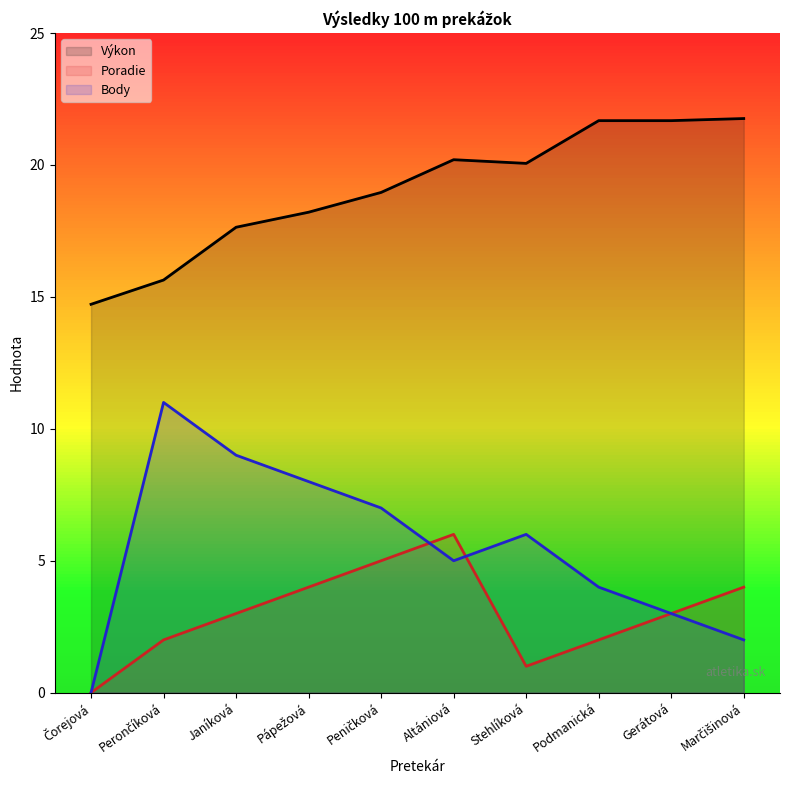

At which label is Poradie closest to 3?

Janíková